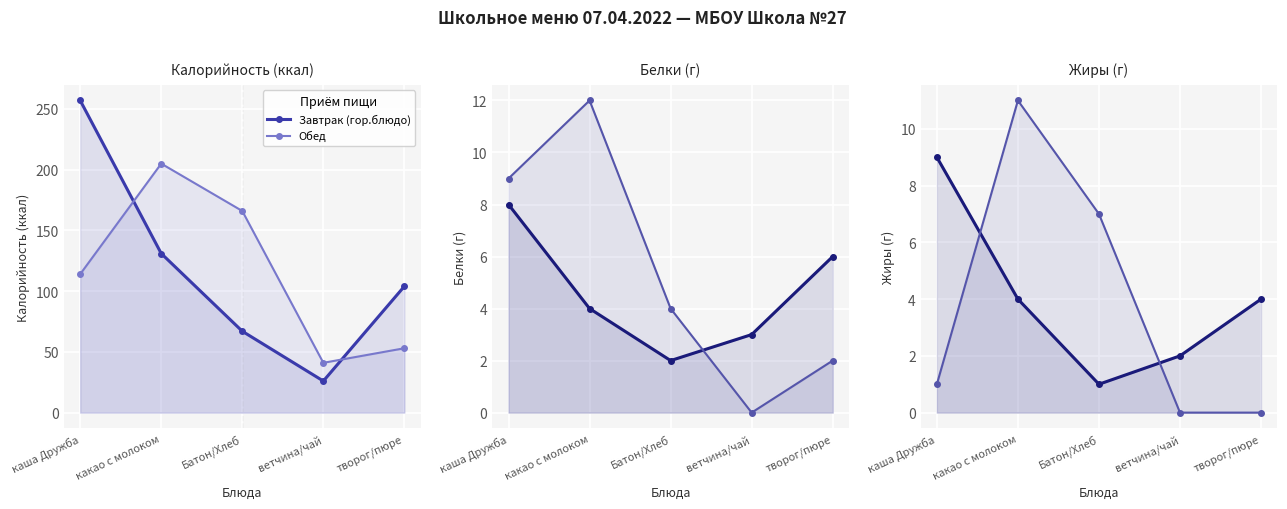

At which label does Завтрак (гор.блюдо) reach its minimum?

Батон/Хлеб